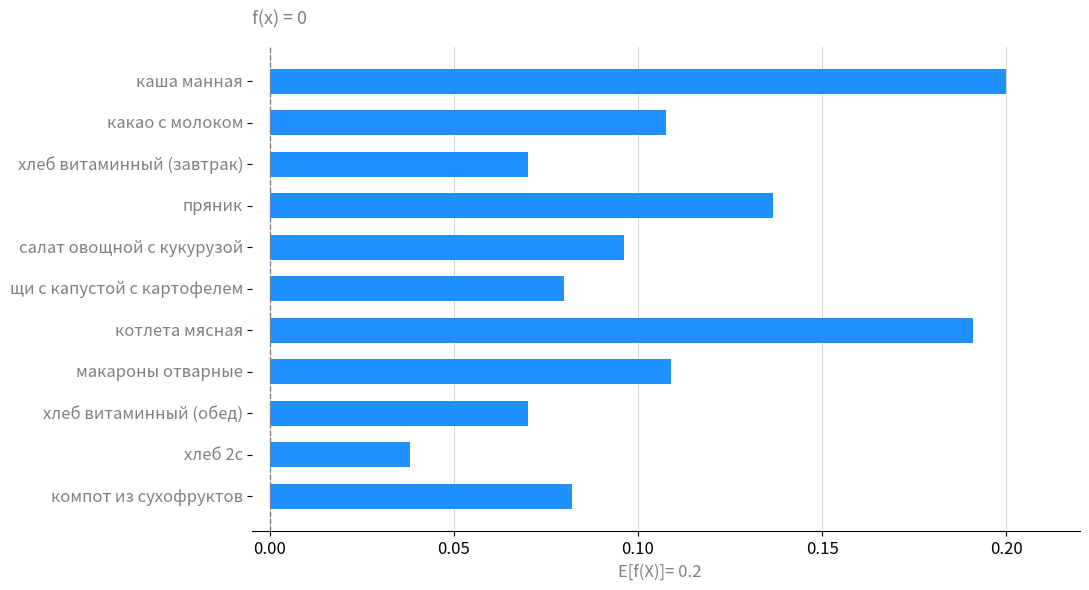

How many data points does each series have?

11